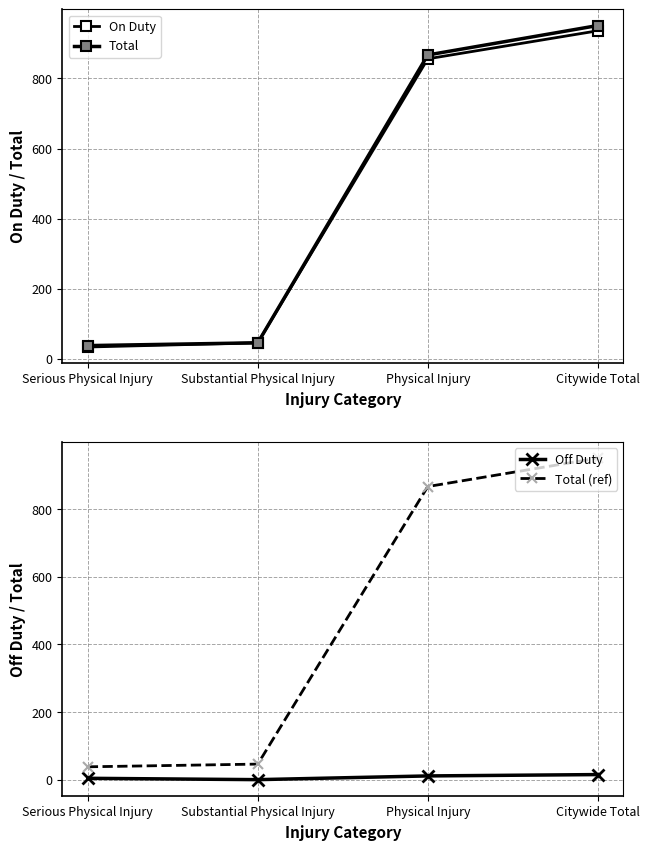

Rank the series at Physical Injury from highest to lowest value.

Total, Total (ref), On Duty, Off Duty